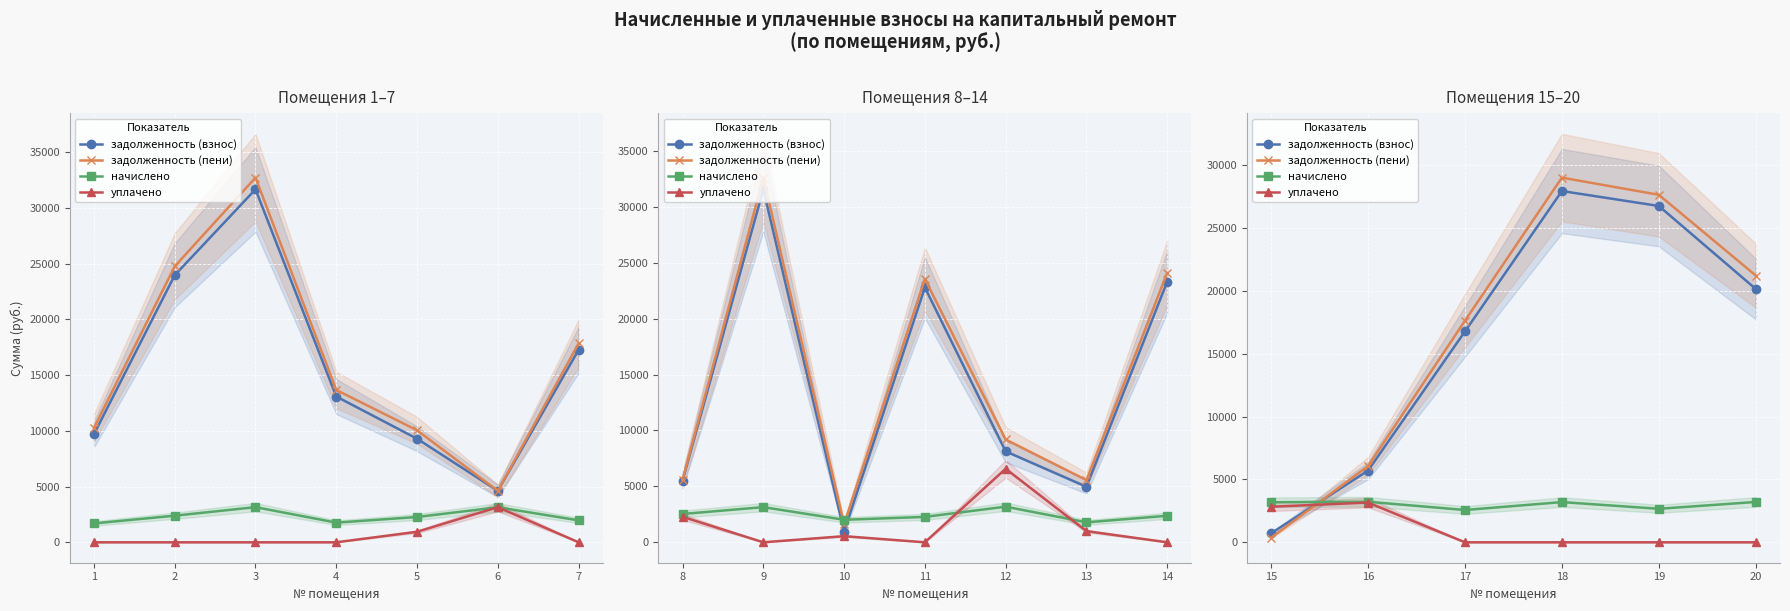

Which series has the largest range (max minus min)?

задолженность (пени)